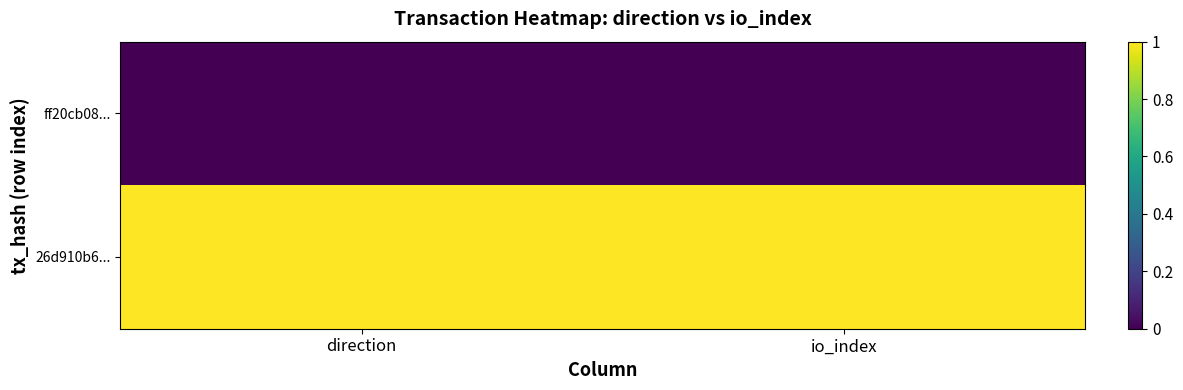

Which has a higher value, io_index or direction?

io_index